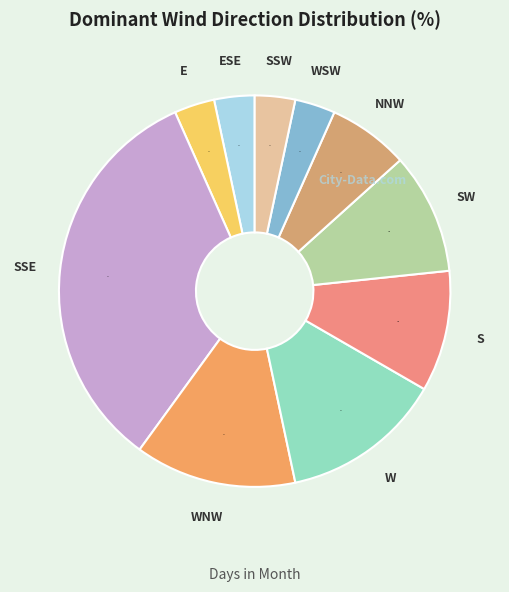

The ESE slice represents 13% of the pie. True or false?

False